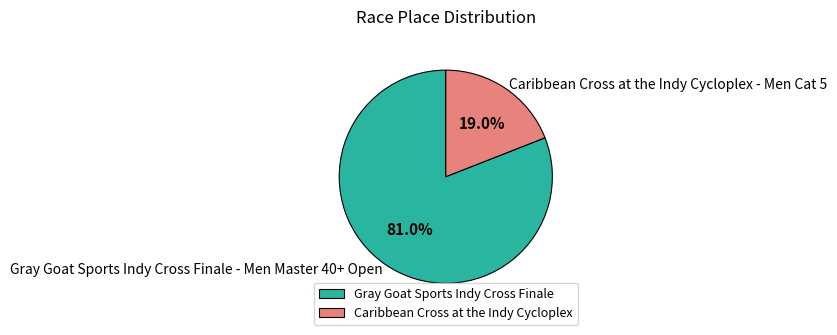

Does Caribbean Cross at the Indy Cycloplex represent more than half of the total?

No